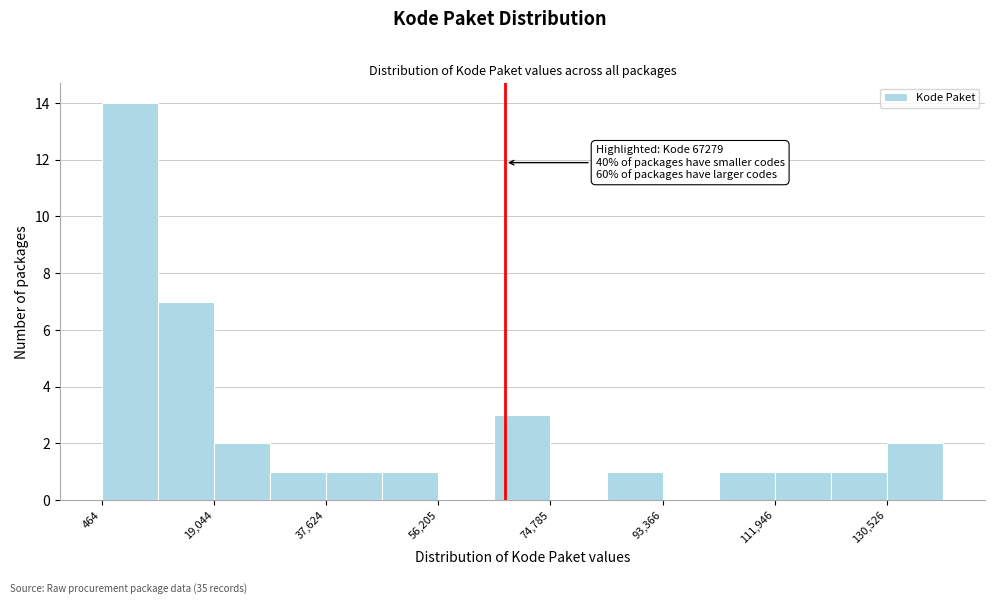

Which range on the x-axis has the tallest bar?

0 to 10000